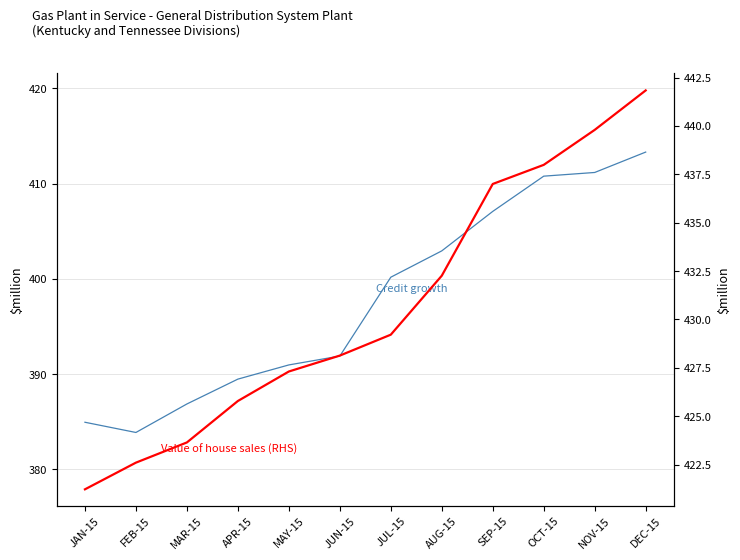

True or false: Value of house sales (RHS) has more than 0 interior local peaks.

False